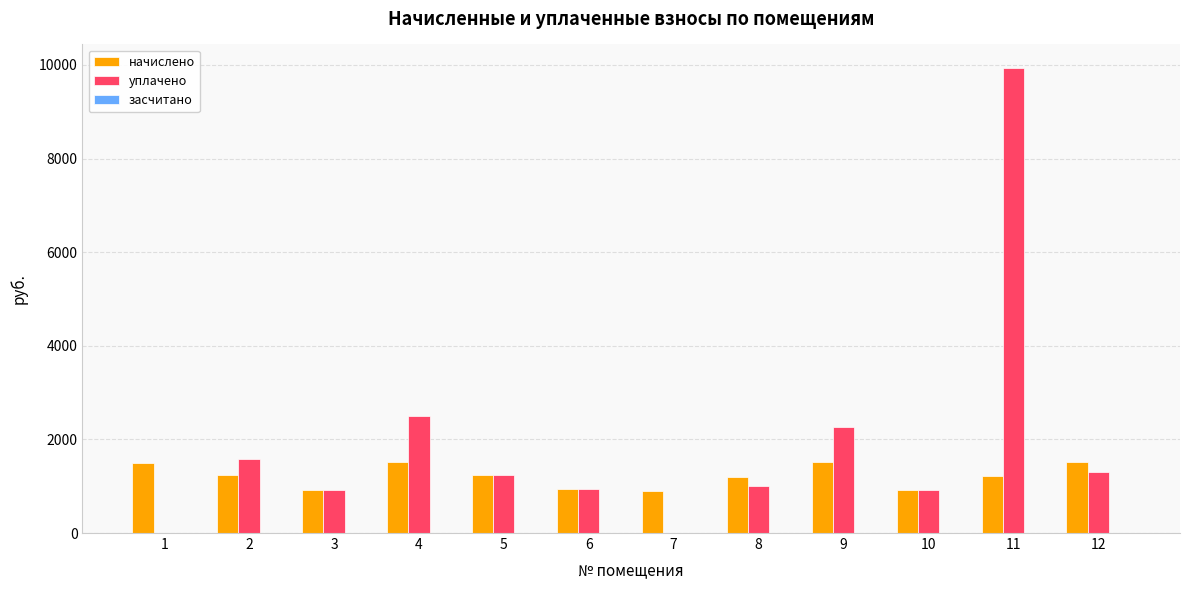

What is the sum of all уплачено values?

22622.9